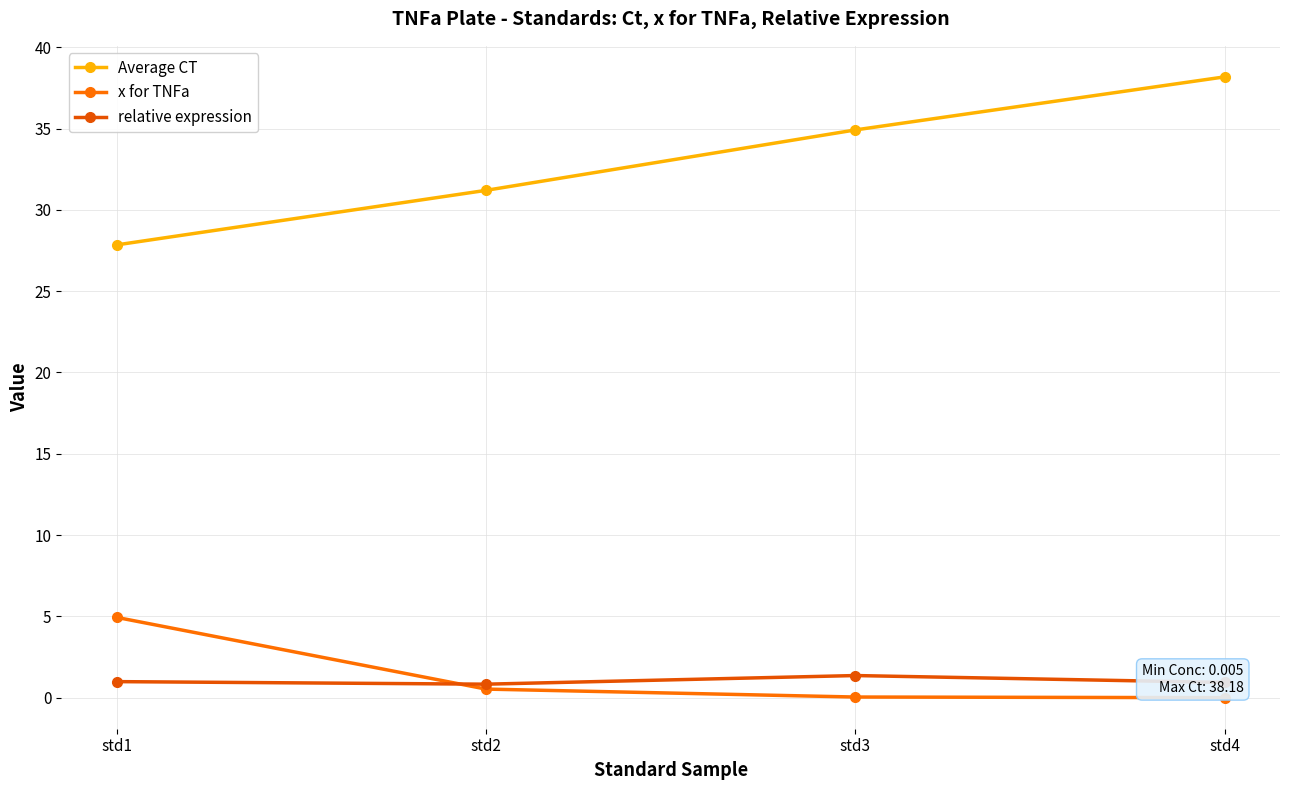

Rank the categories by relative expression value from highest to lowest.

std3, std1, std4, std2